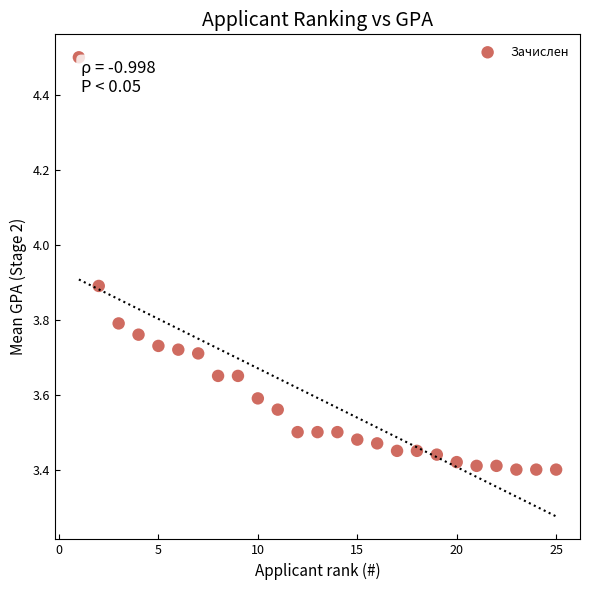

What is the range of Y values (max minus min)?

1.1